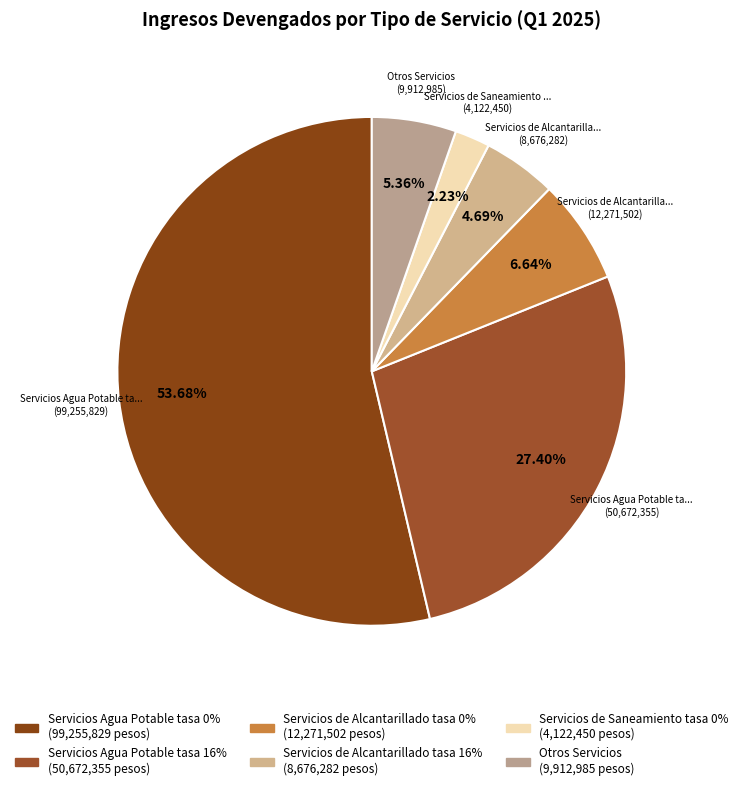

What is the majority slice?

Servicios Agua Potable tasa 0%